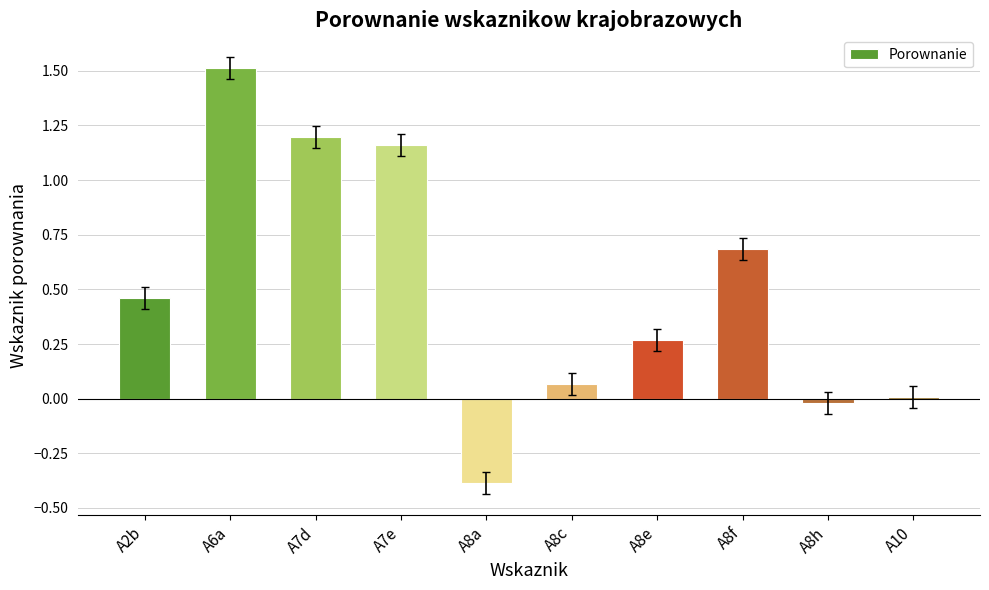

Between A8e and A8h, which is larger?

A8e